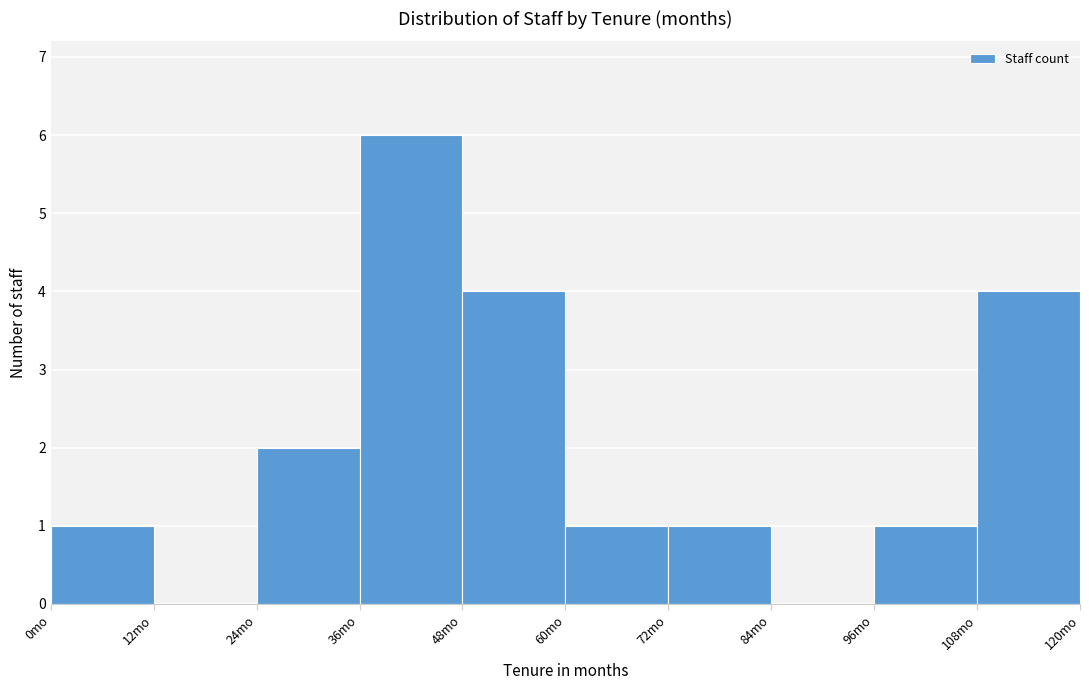

Reading left to right, transcribe this chart: for each bar, give the range it covers on the x-axis and its height. The values are not printed on the chart, so give them approximately, as read against the axis.

0 to 12: 1
12 to 24: 0
24 to 36: 2
36 to 48: 6
48 to 60: 4
60 to 72: 1
72 to 84: 1
84 to 96: 0
96 to 108: 1
108 to 120: 4